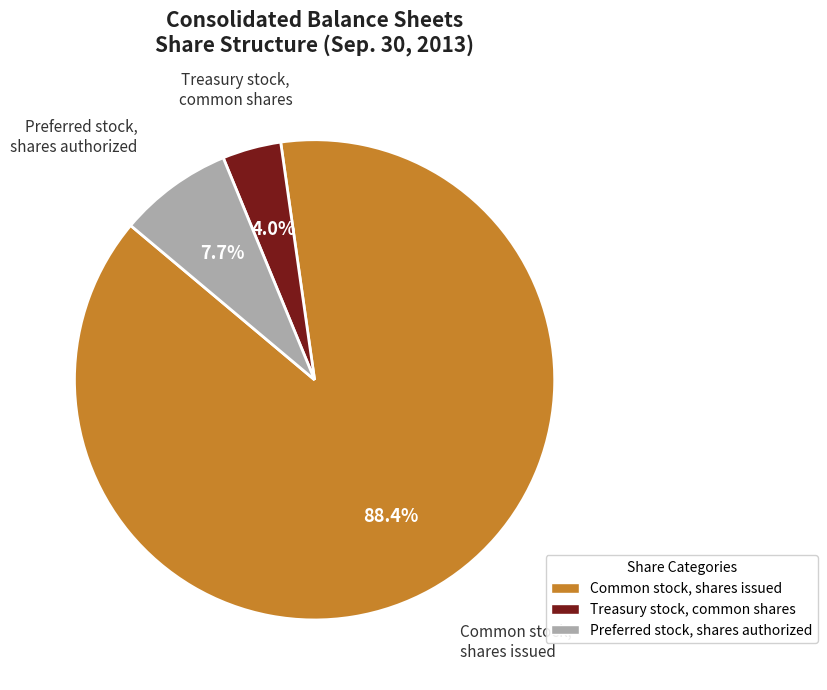

Approximately how many times larger is the value at Common stock, shares issued compared to Preferred stock, shares authorized?

11.5